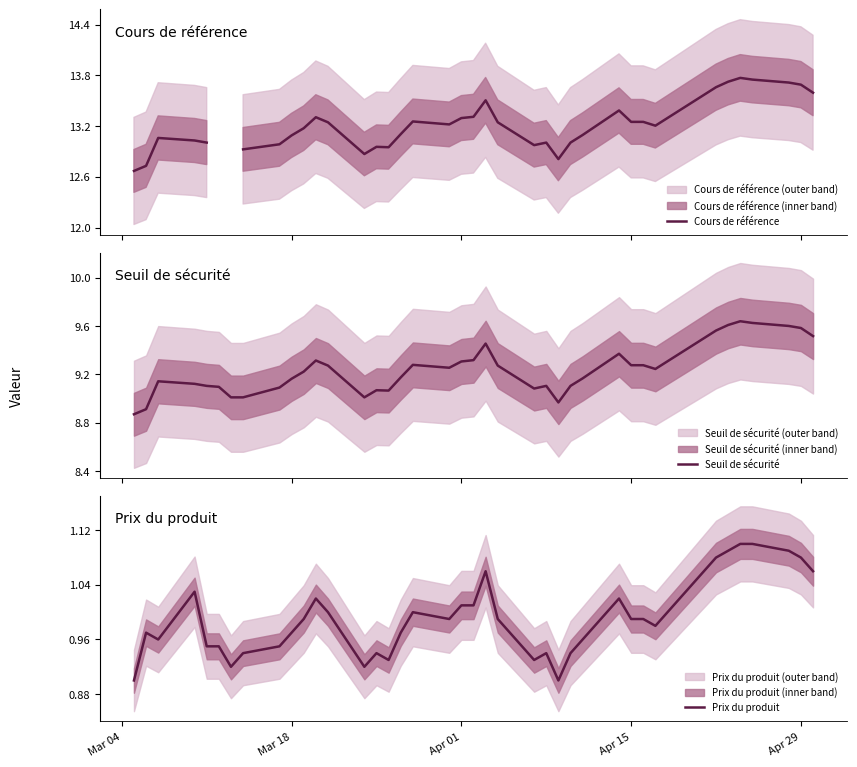

What is the difference between the maximum and minimum values in the Prix du produit series?

0.2